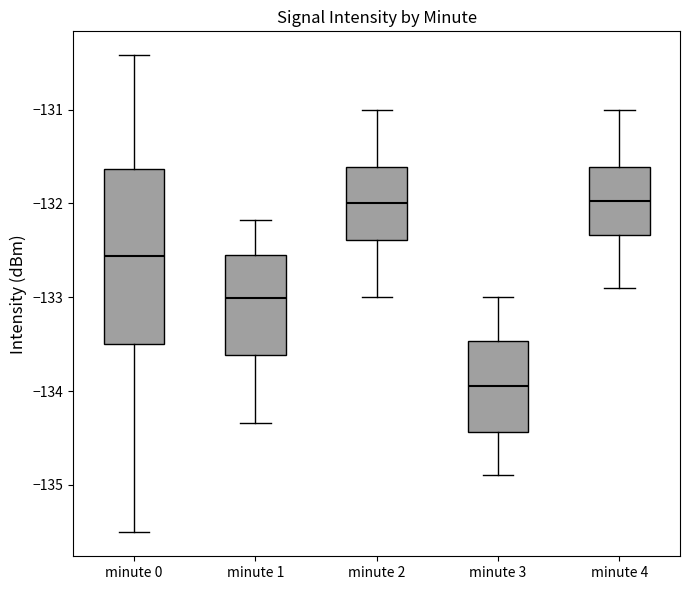

Reading left to right, read every box against the y-axis: the position of its median line, the range the box covers, and the ends of its whiskers. The values are not printed on the chart, so give them approximately, as read against the axis.

minute 0: median -132.6, box -133.5 to -131.6, whiskers -135.5 to -130.4
minute 1: median -133.0, box -133.6 to -132.6, whiskers -134.3 to -132.2
minute 2: median -132.0, box -132.4 to -131.6, whiskers -133.0 to -131.0
minute 3: median -133.9, box -134.4 to -133.5, whiskers -134.9 to -133.0
minute 4: median -132.0, box -132.3 to -131.6, whiskers -132.9 to -131.0